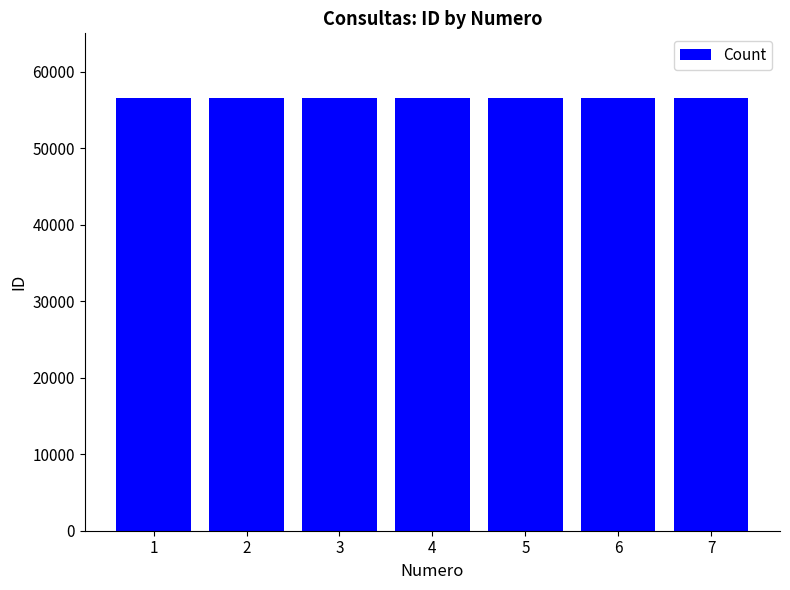

What is the difference between the second highest and minimum values?

18